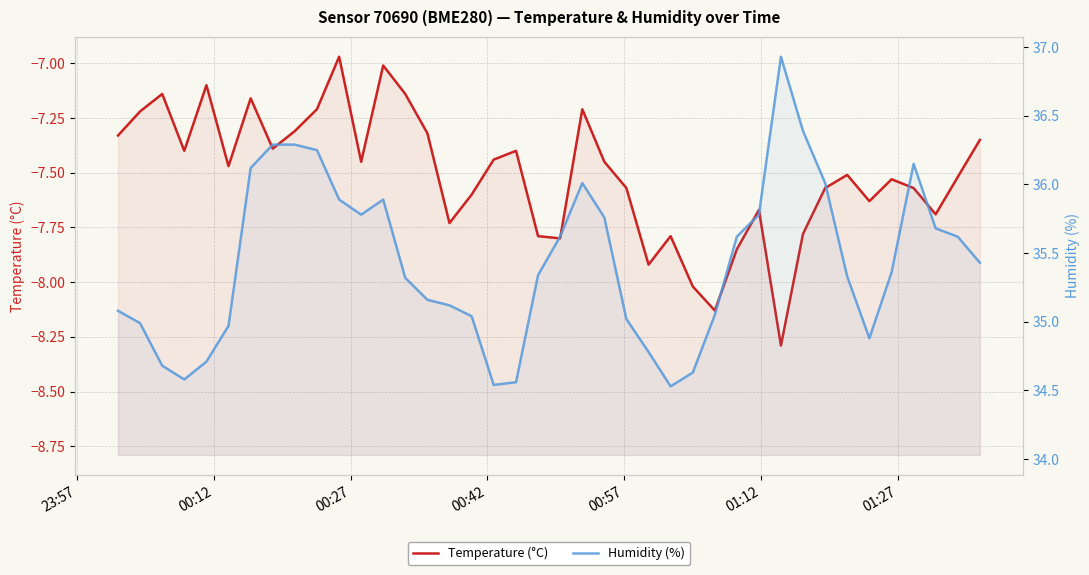

How many lines are shown in the chart?

2